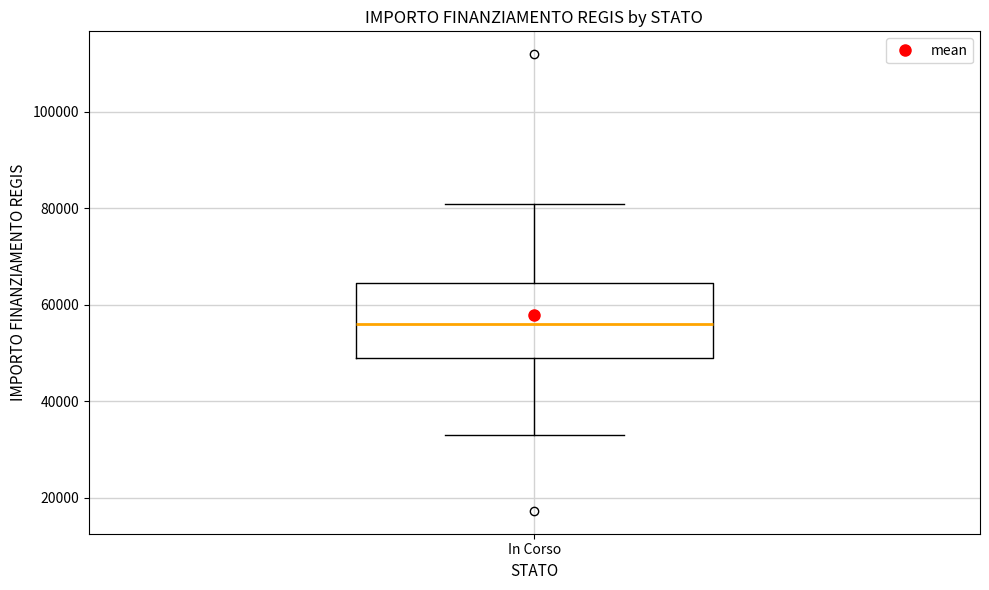

Transcribe this box plot: give where the median line is, the range the box spans, and where the two whiskers end, as read against the y-axis. The values are not printed on the chart, so give them approximately, as read against the axis.

median 56000, box 50000 to 64000, whiskers 32000 to 80000